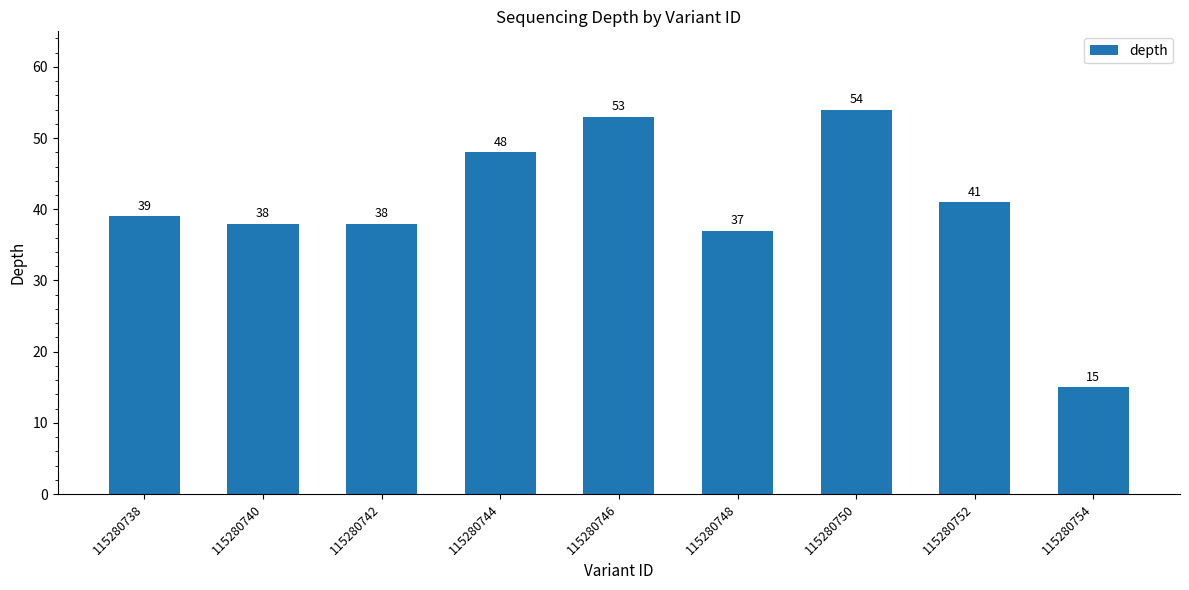

At which category does the chart reach its minimum across all series?

115280754